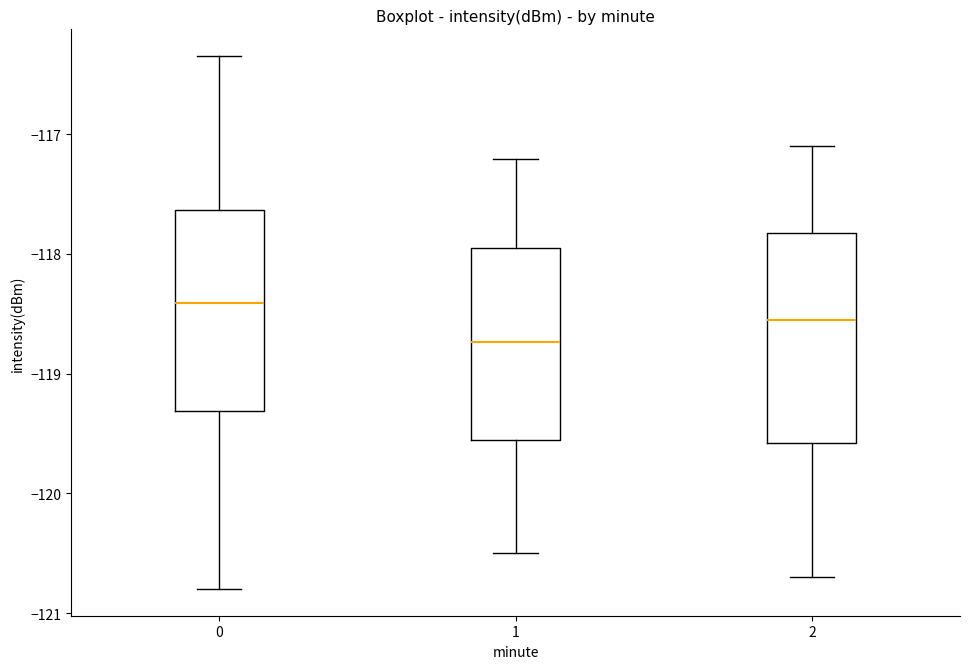

Reading left to right, read every box against the y-axis: the position of its median line, the range the box covers, and the ends of its whiskers. The values are not printed on the chart, so give them approximately, as read against the axis.

0: median -118.4, box -119.3 to -117.6, whiskers -120.8 to -116.3
1: median -118.7, box -119.6 to -117.9, whiskers -120.5 to -117.2
2: median -118.5, box -119.6 to -117.8, whiskers -120.7 to -117.1